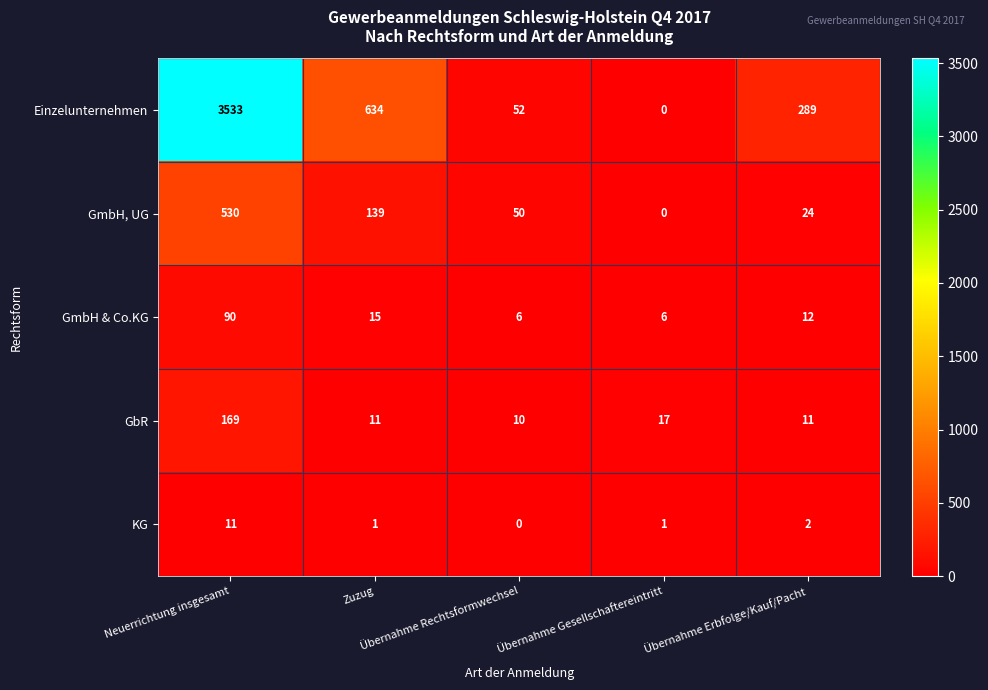

What is the maximum value for KG?

11